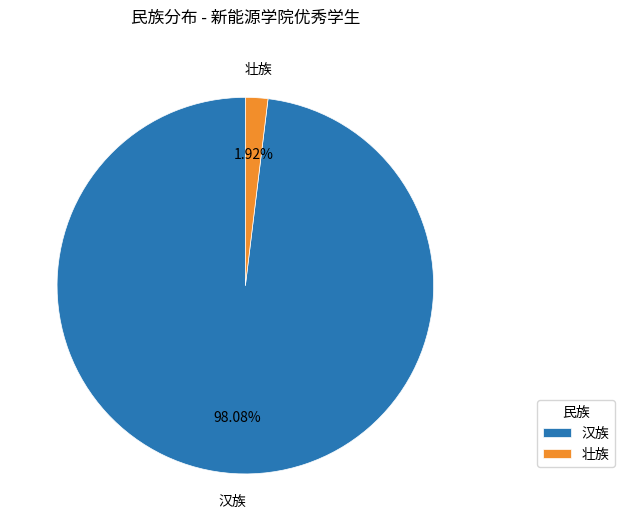

To the nearest percent, what portion does 汉族 represent?

98%